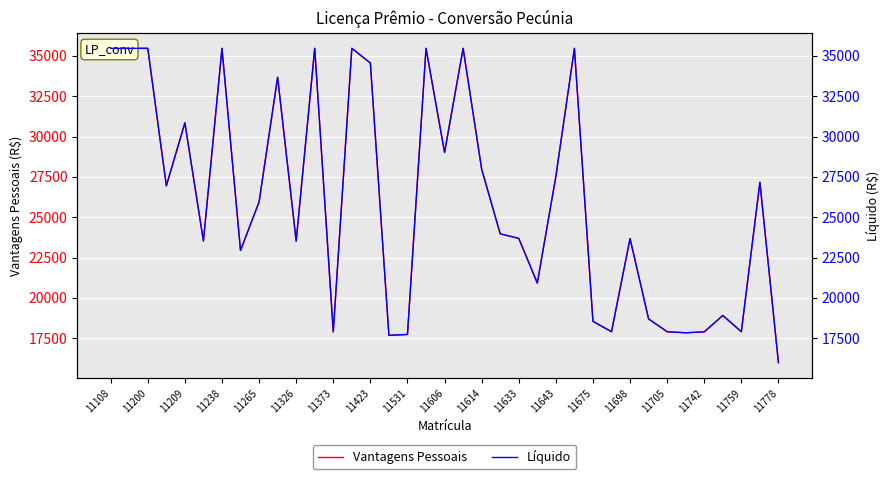

How many lines are shown in the chart?

2